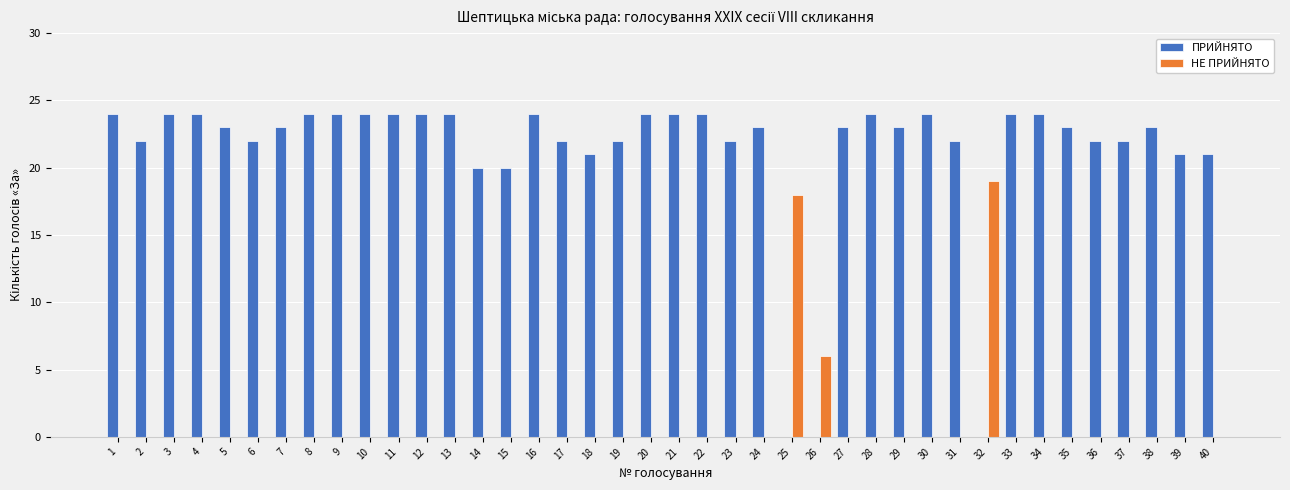

Which series changed the most between 2 and 33?

ПРИЙНЯТО